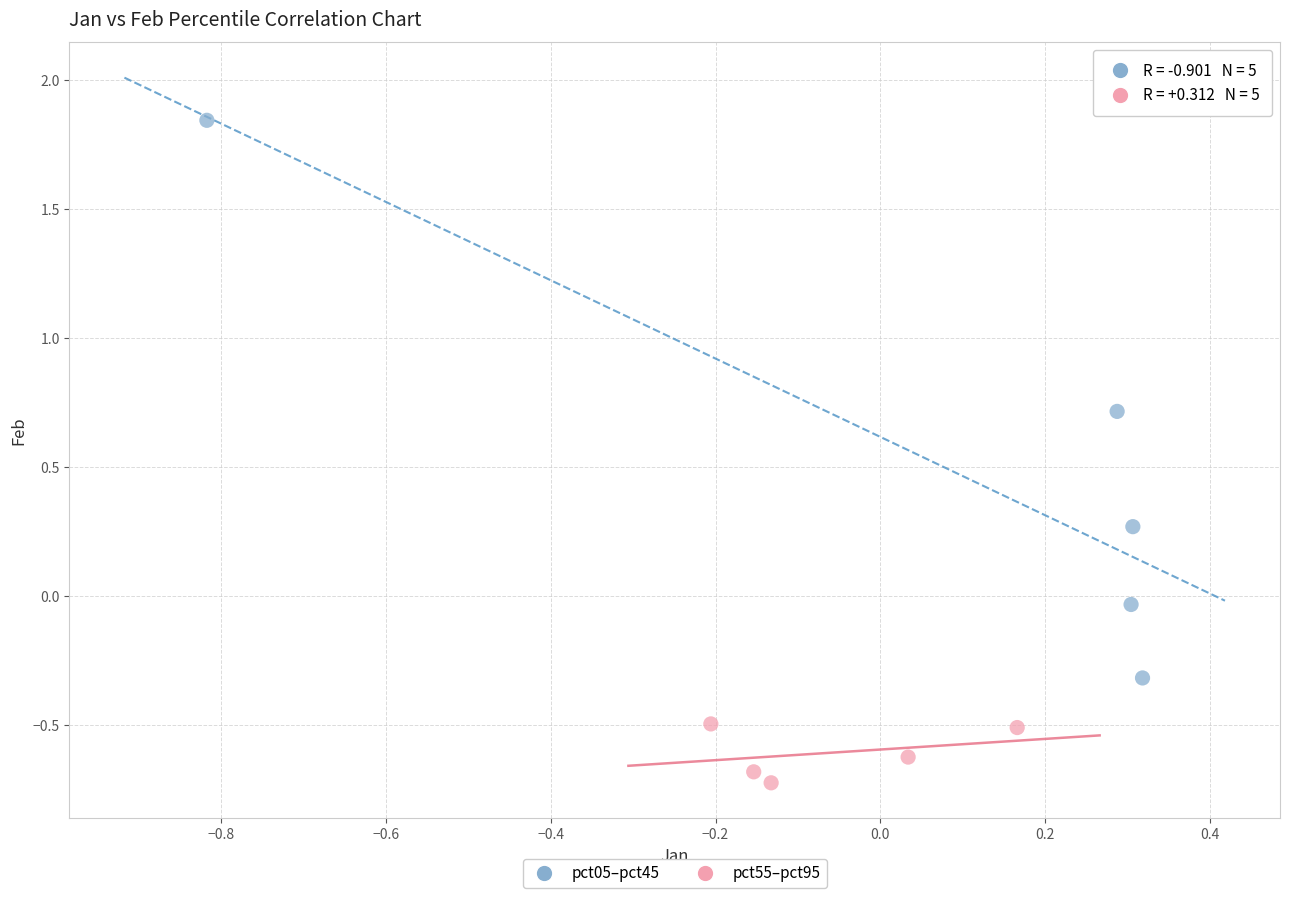

Which series reaches the minimum Y coordinate?

pct55–pct95